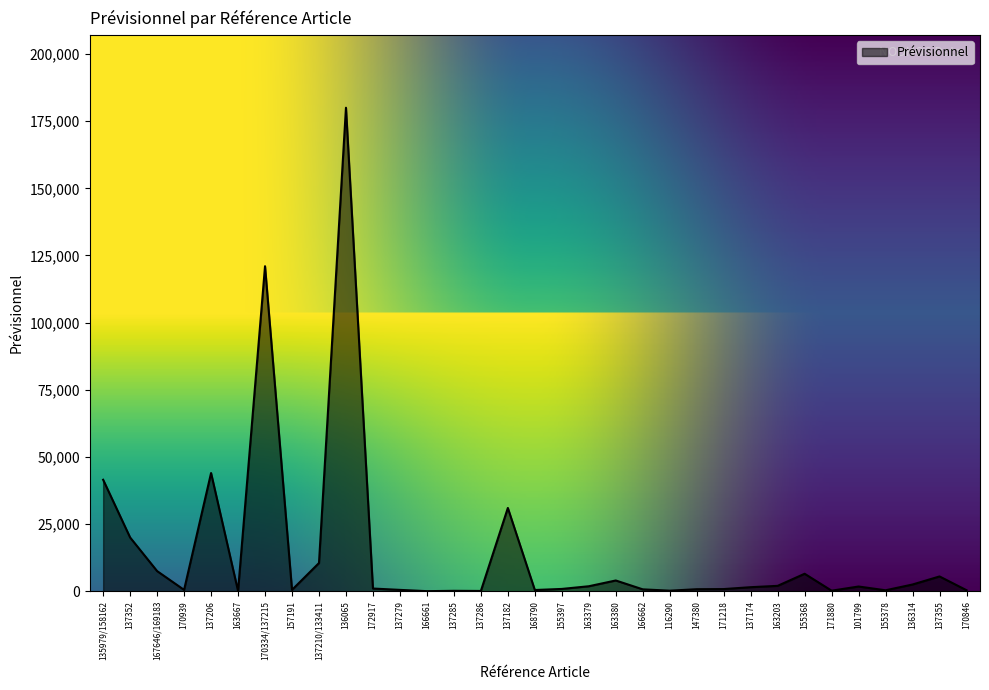

What is the minimum value shown in the chart?

25